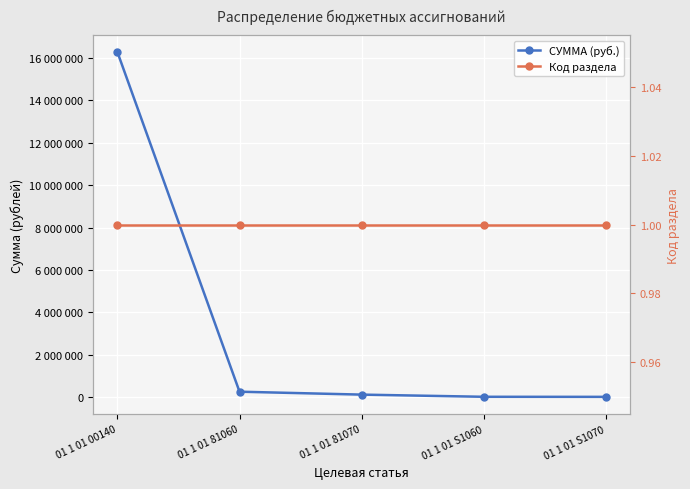

True or false: Код раздела and СУММА (руб.) cross at least once.

False